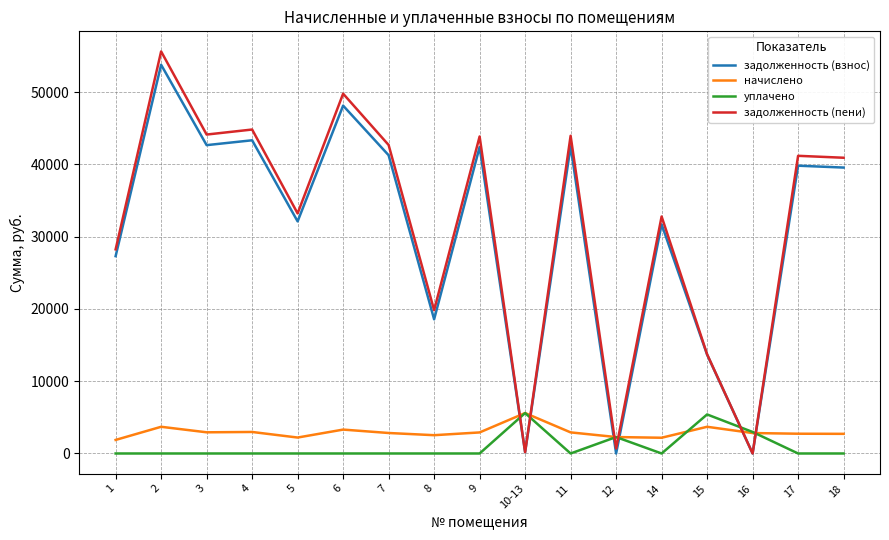

What is the difference between the maximum and minimum values in the задолженность (пени) series?

55623.4